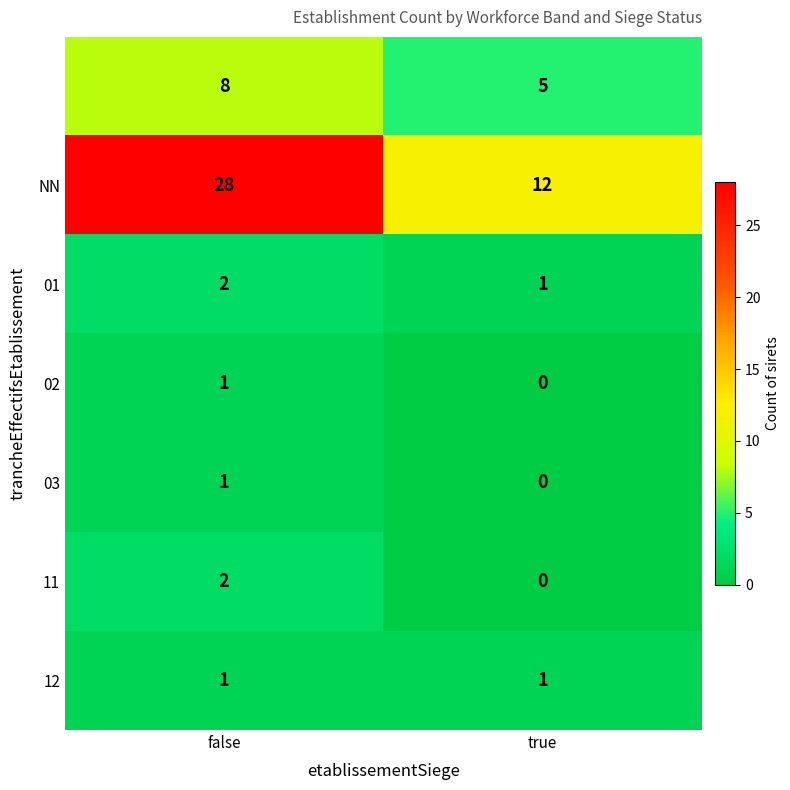

What is the total value across all series at true?

19